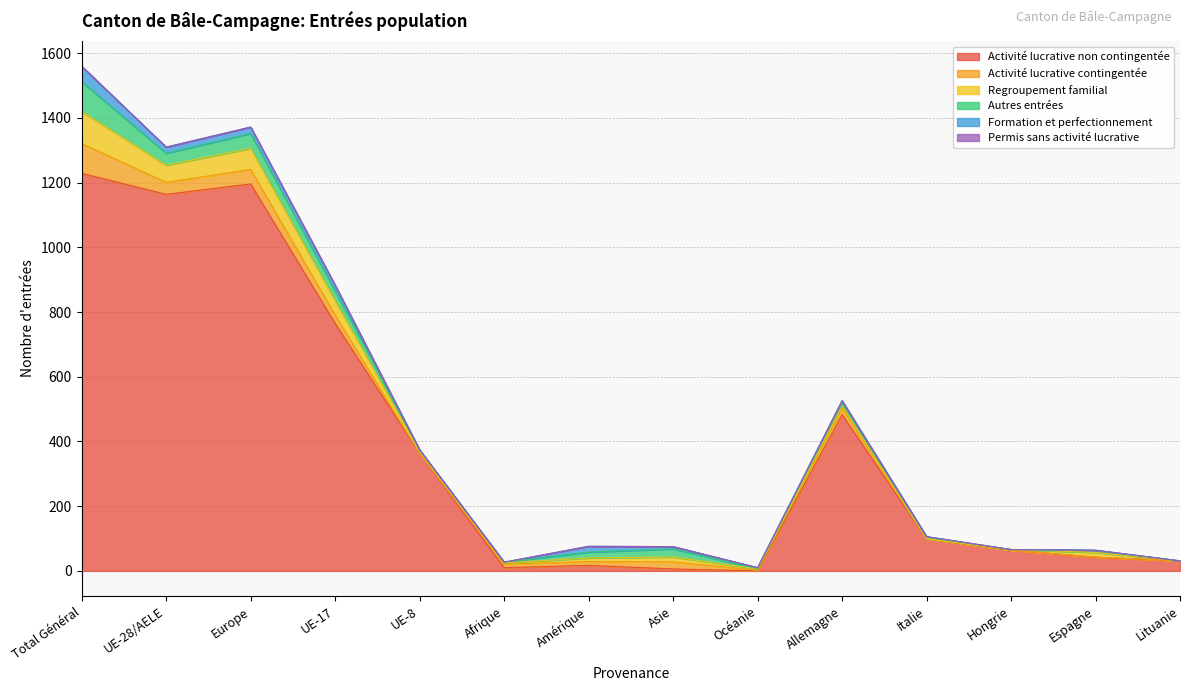

True or false: Permis sans activité lucrative and Activité lucrative contingentée cross at least once.

False